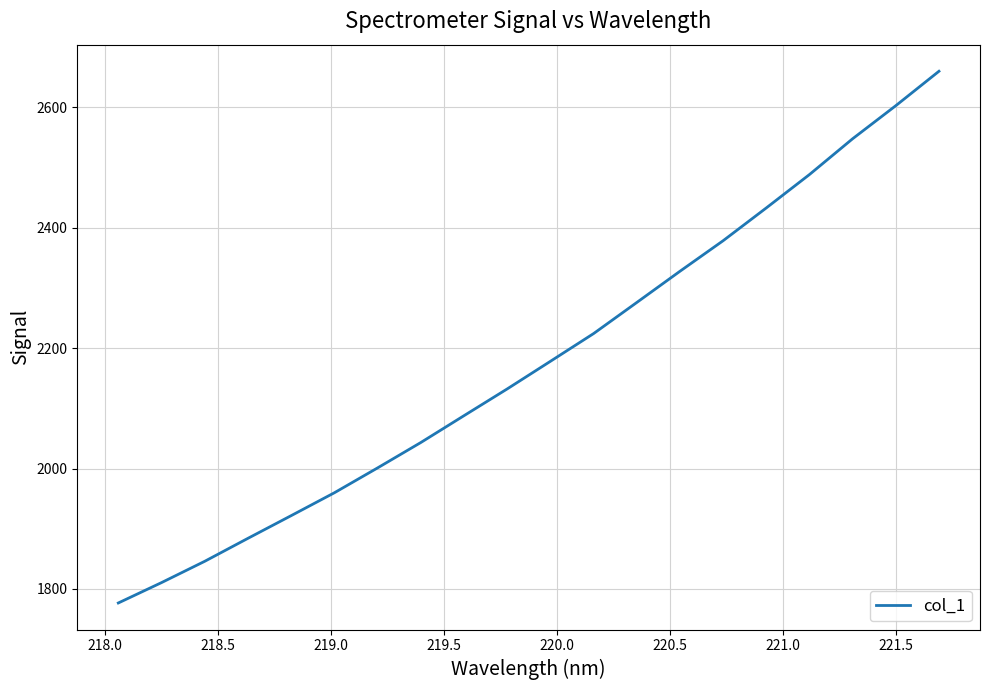

Reading left to right, list all the values displayed in this chart.

1776.6	1810.5	1845.9	1884.0	1921.7	1959.7	2001.0	2043.2	2087.8	2132.3	2178.1	2224.2	2275.9	2327.8	2378.5	2433.0	2488.5	2548.0	2602.9	2660.1